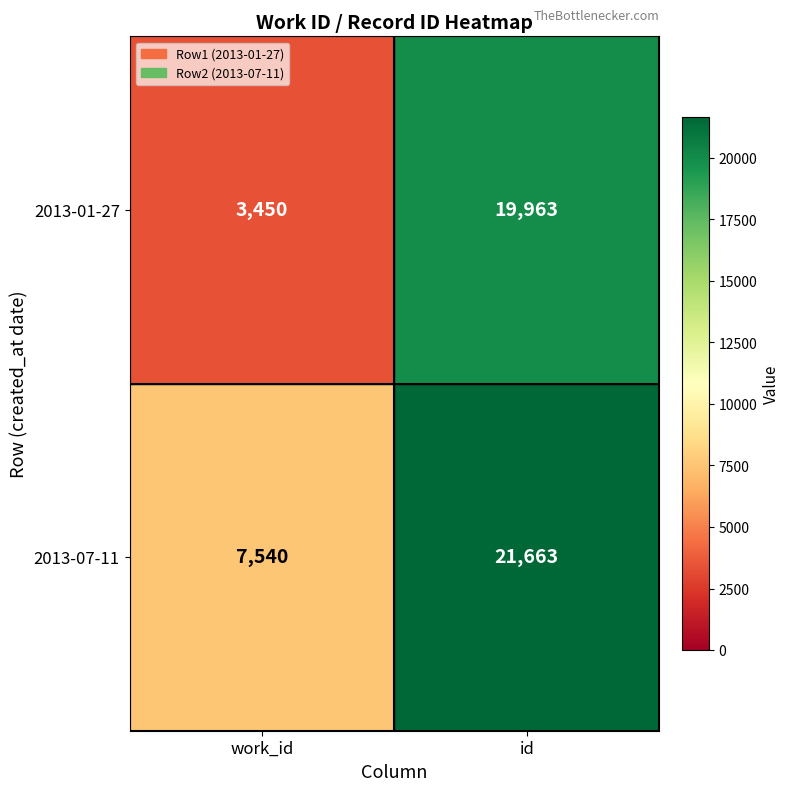

Is it true that 2013-07-11 equals 30782 at id?

False